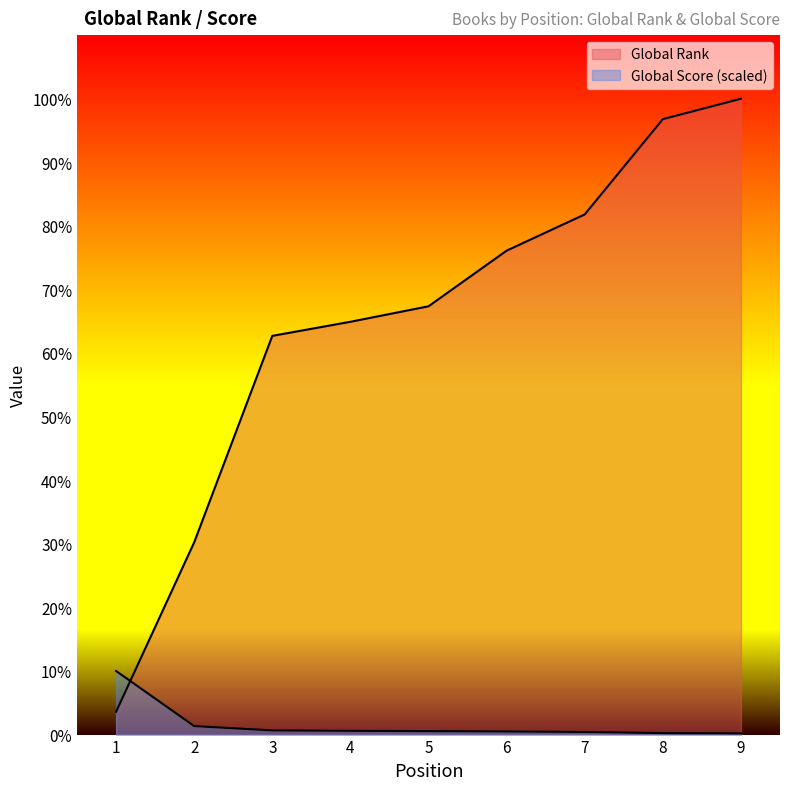

How many data points in Global Rank are above 6936?

4